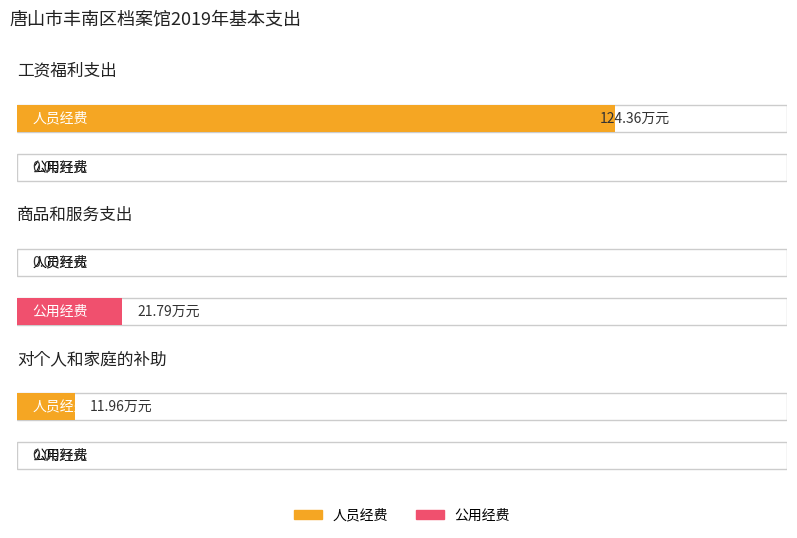

What is the label of the 3rd bar from the right?

工资福利支出